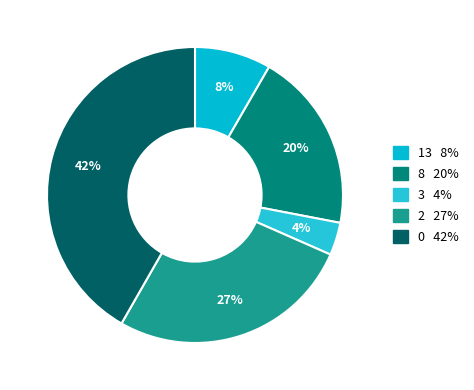

To the nearest percent, what is the average slice percentage?

20%